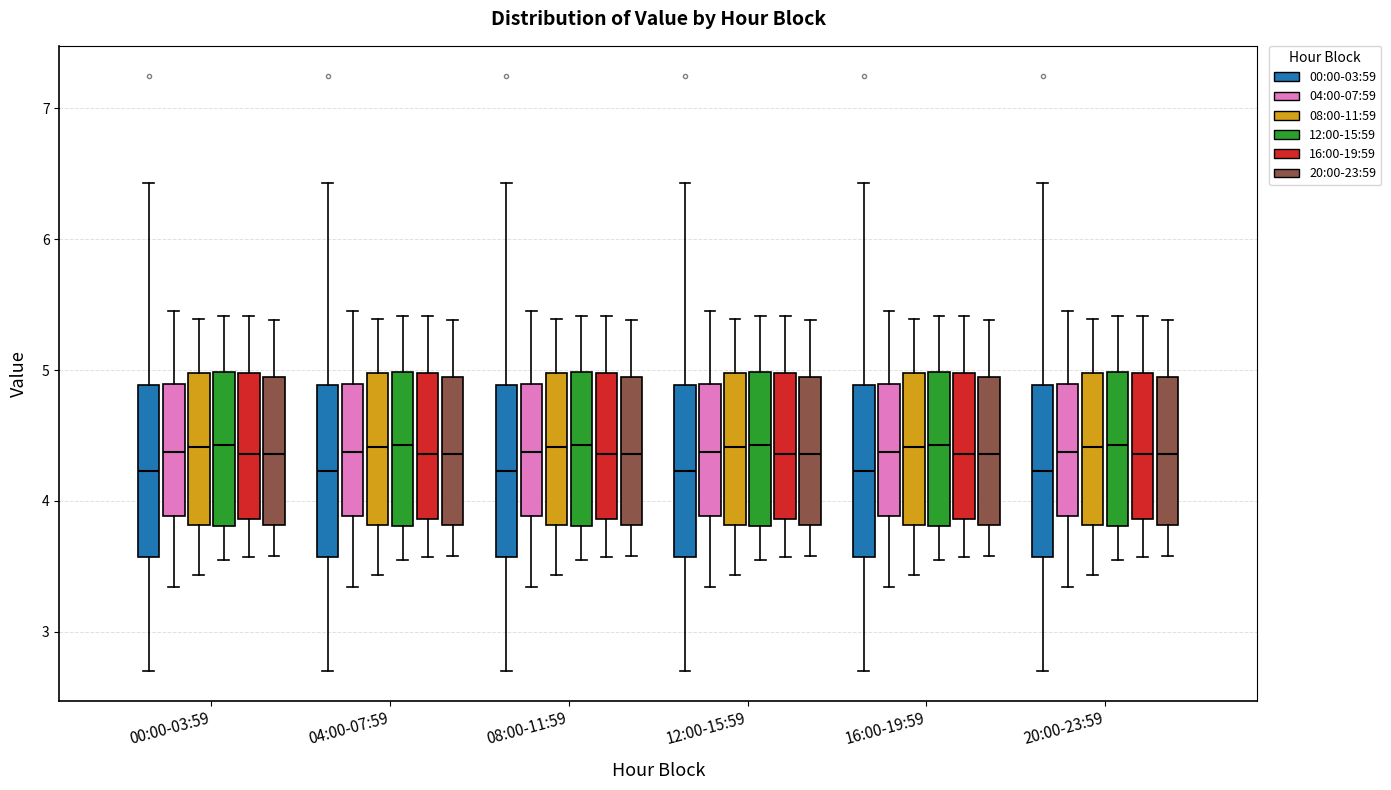

Reading left to right, transcribe this box plot: for each box, give where its median line is, the range the box spans, and where its two whiskers end, as read against the y-axis. The values are not printed on the chart, so give them approximately, as read against the axis.

00:00-03:59 (00:00-03:59): median 4.2, box 3.6 to 4.9, whiskers 2.7 to 6.4
00:00-03:59 (04:00-07:59): median 4.4, box 3.9 to 4.9, whiskers 3.3 to 5.5
00:00-03:59 (08:00-11:59): median 4.4, box 3.8 to 5.0, whiskers 3.4 to 5.4
00:00-03:59 (12:00-15:59): median 4.4, box 3.8 to 5.0, whiskers 3.6 to 5.4
00:00-03:59 (16:00-19:59): median 4.4, box 3.9 to 5.0, whiskers 3.6 to 5.4
00:00-03:59 (20:00-23:59): median 4.4, box 3.8 to 4.9, whiskers 3.6 to 5.4
04:00-07:59 (00:00-03:59): median 4.2, box 3.6 to 4.9, whiskers 2.7 to 6.4
04:00-07:59 (04:00-07:59): median 4.4, box 3.9 to 4.9, whiskers 3.3 to 5.5
04:00-07:59 (08:00-11:59): median 4.4, box 3.8 to 5.0, whiskers 3.4 to 5.4
04:00-07:59 (12:00-15:59): median 4.4, box 3.8 to 5.0, whiskers 3.6 to 5.4
04:00-07:59 (16:00-19:59): median 4.4, box 3.9 to 5.0, whiskers 3.6 to 5.4
04:00-07:59 (20:00-23:59): median 4.4, box 3.8 to 4.9, whiskers 3.6 to 5.4
08:00-11:59 (00:00-03:59): median 4.2, box 3.6 to 4.9, whiskers 2.7 to 6.4
08:00-11:59 (04:00-07:59): median 4.4, box 3.9 to 4.9, whiskers 3.3 to 5.5
08:00-11:59 (08:00-11:59): median 4.4, box 3.8 to 5.0, whiskers 3.4 to 5.4
08:00-11:59 (12:00-15:59): median 4.4, box 3.8 to 5.0, whiskers 3.6 to 5.4
08:00-11:59 (16:00-19:59): median 4.4, box 3.9 to 5.0, whiskers 3.6 to 5.4
08:00-11:59 (20:00-23:59): median 4.4, box 3.8 to 4.9, whiskers 3.6 to 5.4
12:00-15:59 (00:00-03:59): median 4.2, box 3.6 to 4.9, whiskers 2.7 to 6.4
12:00-15:59 (04:00-07:59): median 4.4, box 3.9 to 4.9, whiskers 3.3 to 5.5
12:00-15:59 (08:00-11:59): median 4.4, box 3.8 to 5.0, whiskers 3.4 to 5.4
12:00-15:59 (12:00-15:59): median 4.4, box 3.8 to 5.0, whiskers 3.6 to 5.4
12:00-15:59 (16:00-19:59): median 4.4, box 3.9 to 5.0, whiskers 3.6 to 5.4
12:00-15:59 (20:00-23:59): median 4.4, box 3.8 to 4.9, whiskers 3.6 to 5.4
16:00-19:59 (00:00-03:59): median 4.2, box 3.6 to 4.9, whiskers 2.7 to 6.4
16:00-19:59 (04:00-07:59): median 4.4, box 3.9 to 4.9, whiskers 3.3 to 5.5
16:00-19:59 (08:00-11:59): median 4.4, box 3.8 to 5.0, whiskers 3.4 to 5.4
16:00-19:59 (12:00-15:59): median 4.4, box 3.8 to 5.0, whiskers 3.6 to 5.4
16:00-19:59 (16:00-19:59): median 4.4, box 3.9 to 5.0, whiskers 3.6 to 5.4
16:00-19:59 (20:00-23:59): median 4.4, box 3.8 to 4.9, whiskers 3.6 to 5.4
20:00-23:59 (00:00-03:59): median 4.2, box 3.6 to 4.9, whiskers 2.7 to 6.4
20:00-23:59 (04:00-07:59): median 4.4, box 3.9 to 4.9, whiskers 3.3 to 5.5
20:00-23:59 (08:00-11:59): median 4.4, box 3.8 to 5.0, whiskers 3.4 to 5.4
20:00-23:59 (12:00-15:59): median 4.4, box 3.8 to 5.0, whiskers 3.6 to 5.4
20:00-23:59 (16:00-19:59): median 4.4, box 3.9 to 5.0, whiskers 3.6 to 5.4
20:00-23:59 (20:00-23:59): median 4.4, box 3.8 to 4.9, whiskers 3.6 to 5.4